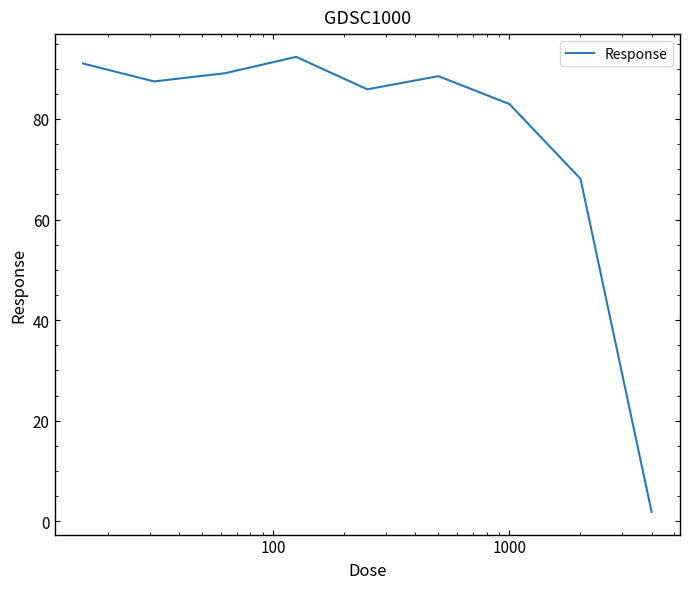

What is the sum of all values?

687.3